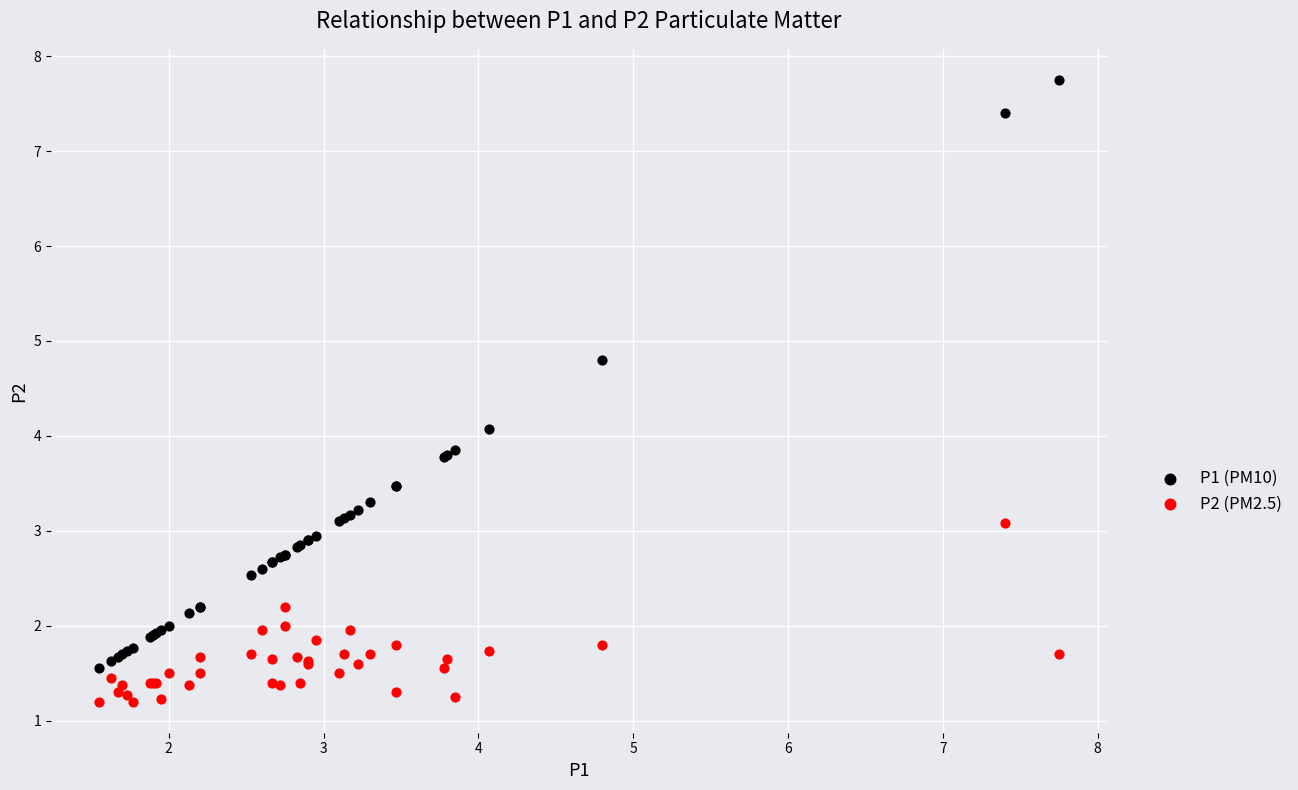

Which series reaches the maximum Y coordinate?

P1 (PM10)